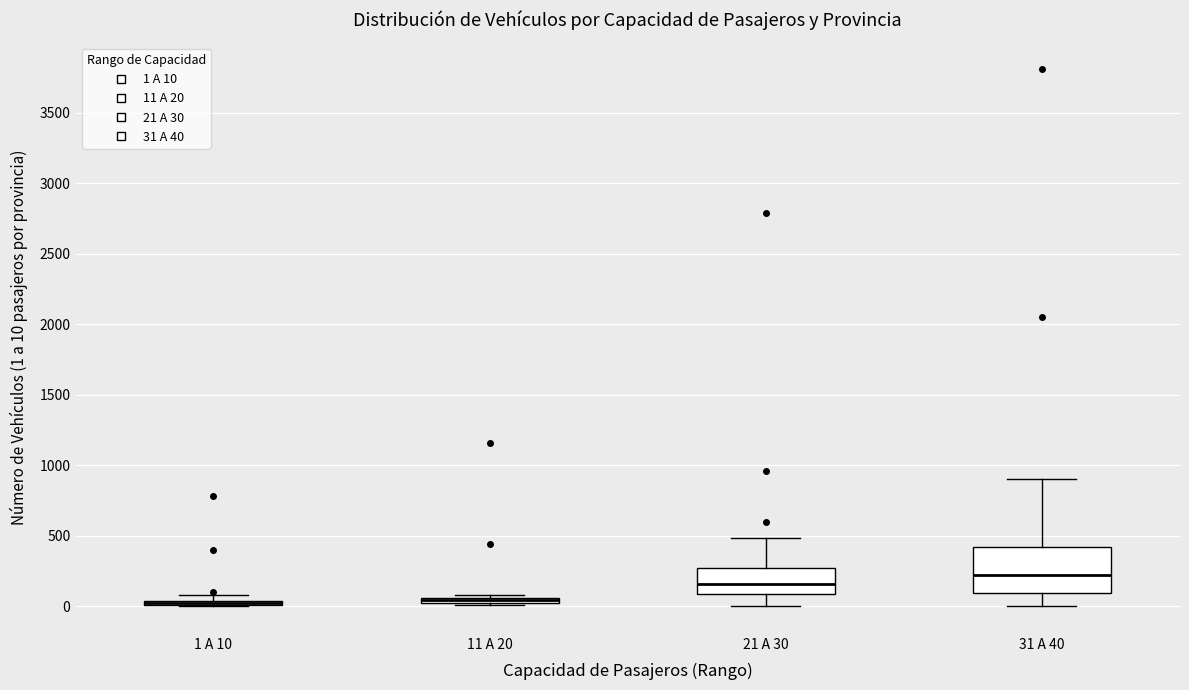

Where is the lower edge of the box for 31 A 40 on the y-axis? The values are not printed on the chart, so give them approximately, as read against the axis.

100